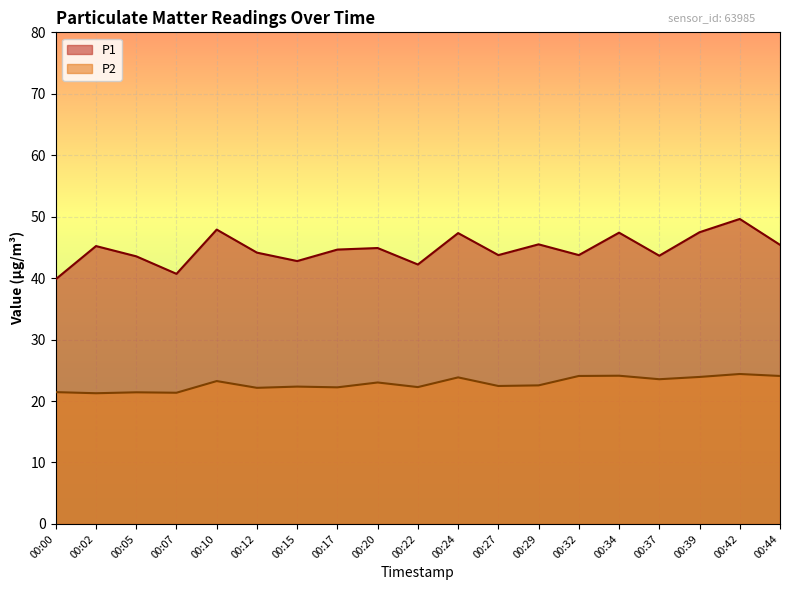

The P2 series shows 9.3 at 00:15. True or false?

False